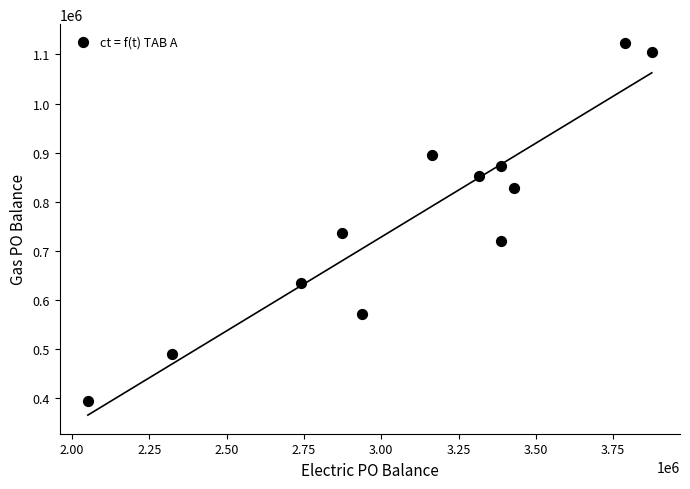

What Y value in the scatter plot is closest to 758945?

736858.4